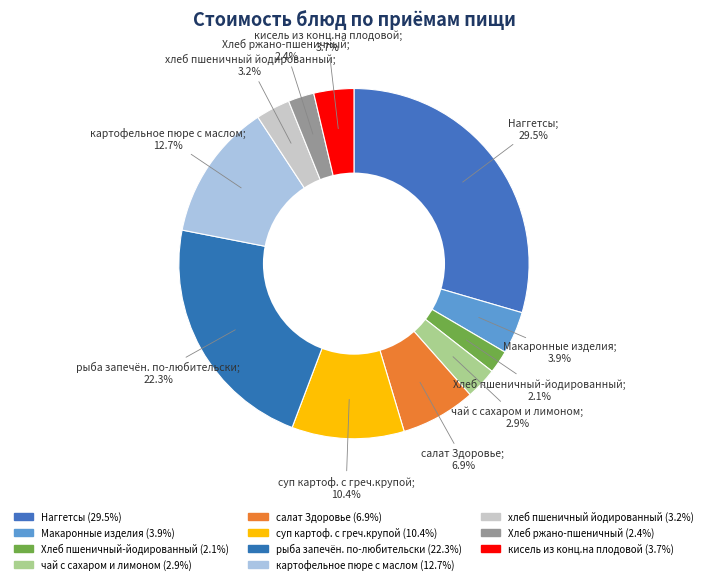

True or false: Хлеб пшеничный-йодированный accounts for 2% of the total.

True